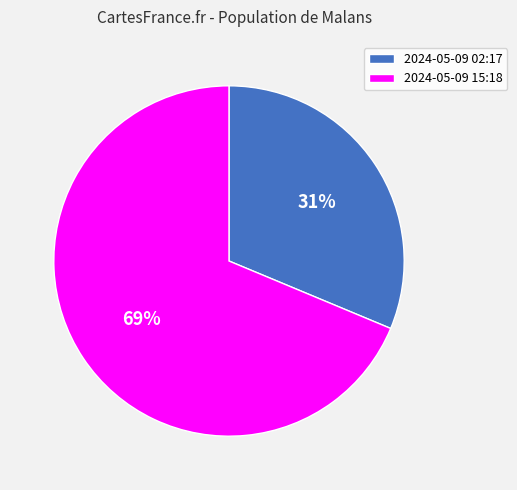

Does any single category account for the majority?

Yes